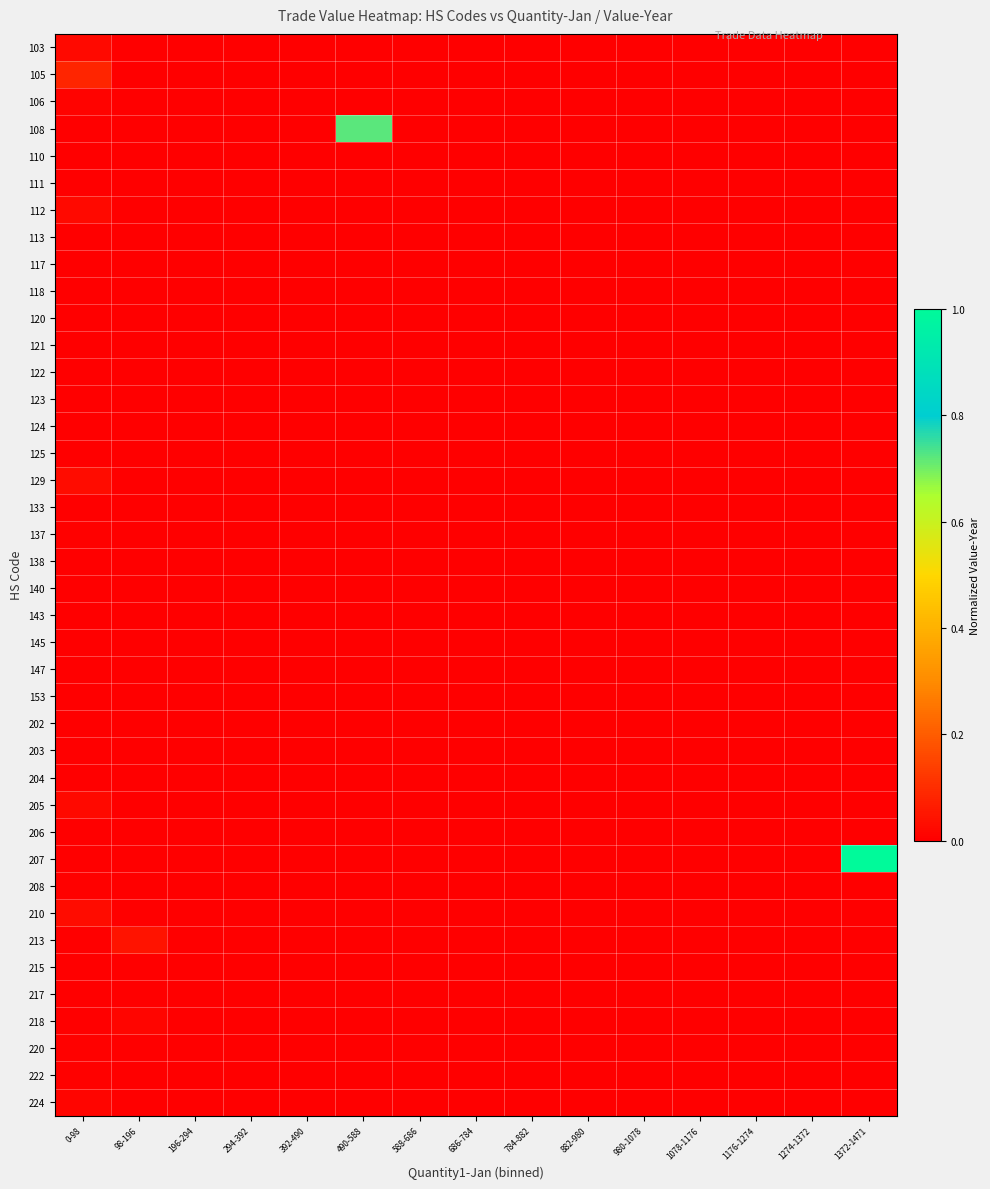

Which label corresponds to the largest value in the chart?

1372-1471